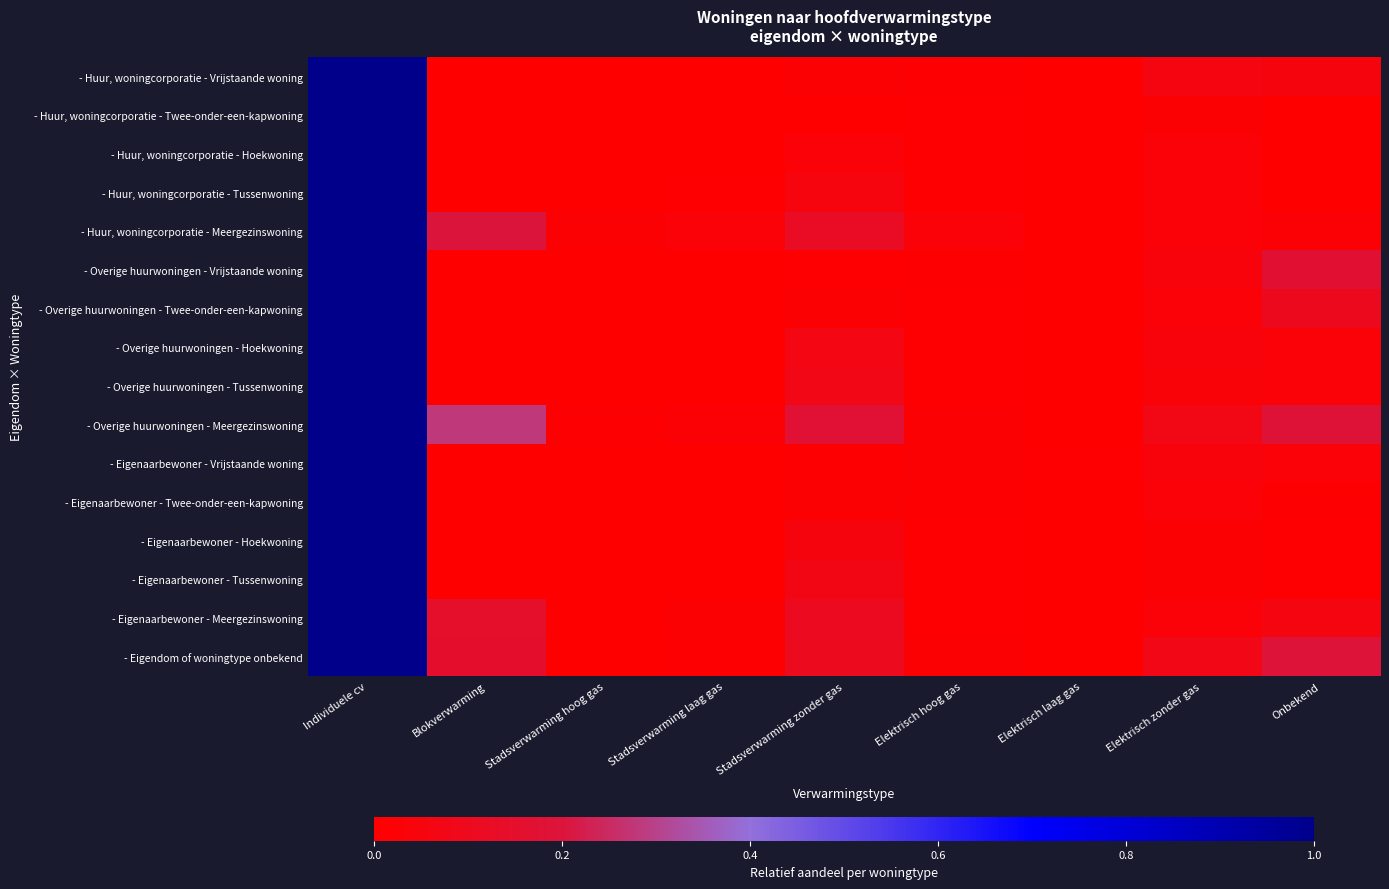

Rank the series at Elektrisch zonder gas from lowest to highest value.

- Eigenaarbewoner - Tussenwoning, - Huur, woningcorporatie - Twee-onder-een-kapwoning, - Eigenaarbewoner - Hoekwoning, - Overige huurwoningen - Twee-onder-een-kapwoning, - Eigenaarbewoner - Twee-onder-een-kapwoning, - Eigenaarbewoner - Meergezinswoning, - Huur, woningcorporatie - Tussenwoning, - Huur, woningcorporatie - Meergezinswoning, - Huur, woningcorporatie - Hoekwoning, - Overige huurwoningen - Tussenwoning, - Overige huurwoningen - Vrijstaande woning, - Eigenaarbewoner - Vrijstaande woning, - Overige huurwoningen - Hoekwoning, - Huur, woningcorporatie - Vrijstaande woning, - Overige huurwoningen - Meergezinswoning, - Eigendom of woningtype onbekend